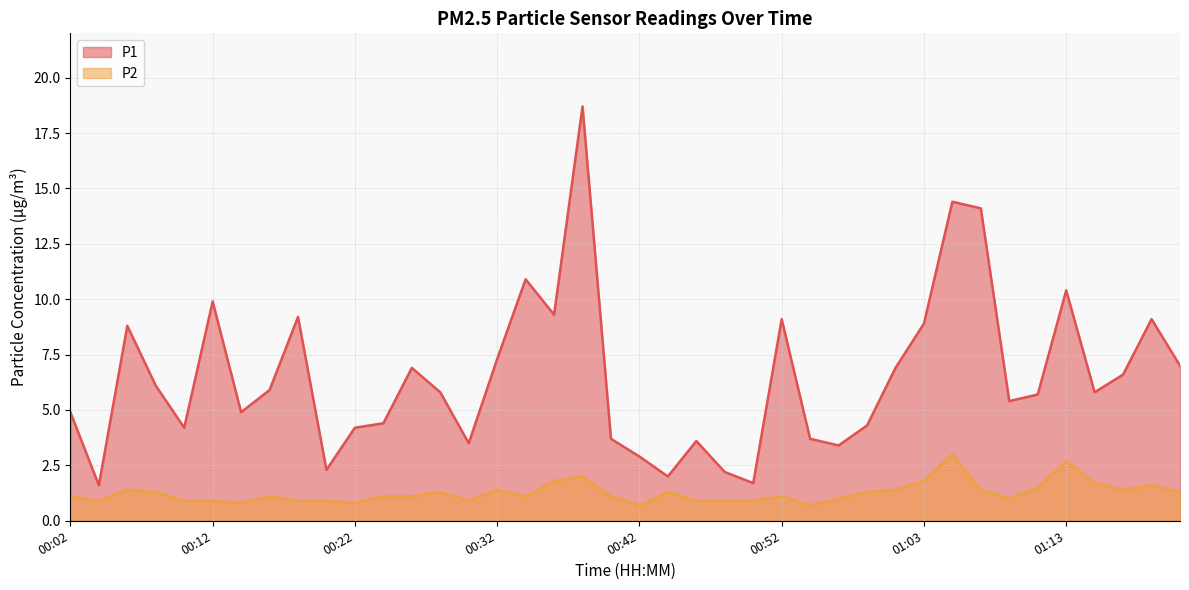

Which has a higher value, 00:54 or 01:13?

01:13